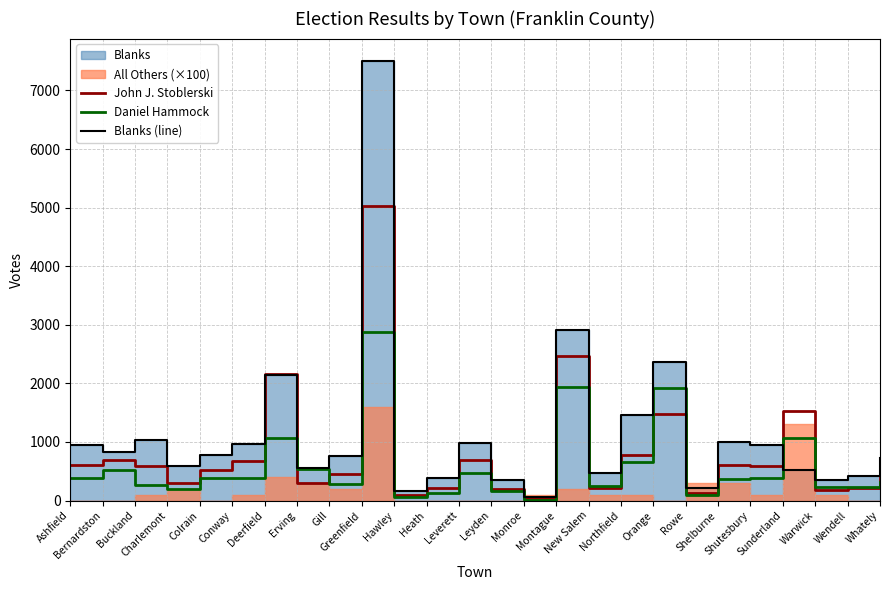

Which series ends up on top after the final intersection of Daniel Hammock and Blanks (line)?

Blanks (line)